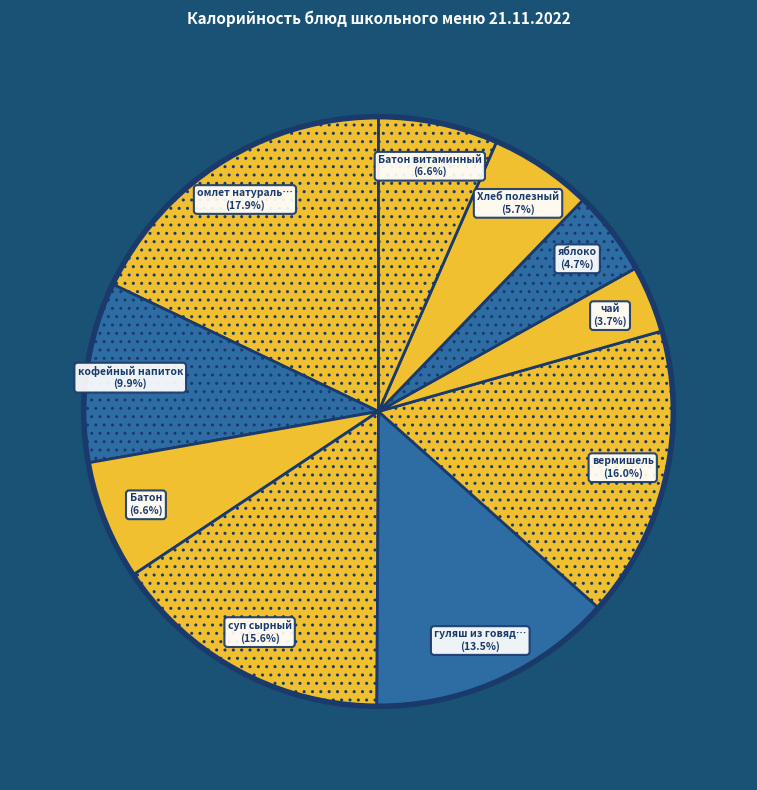

Count the number of slices in the pie.

10